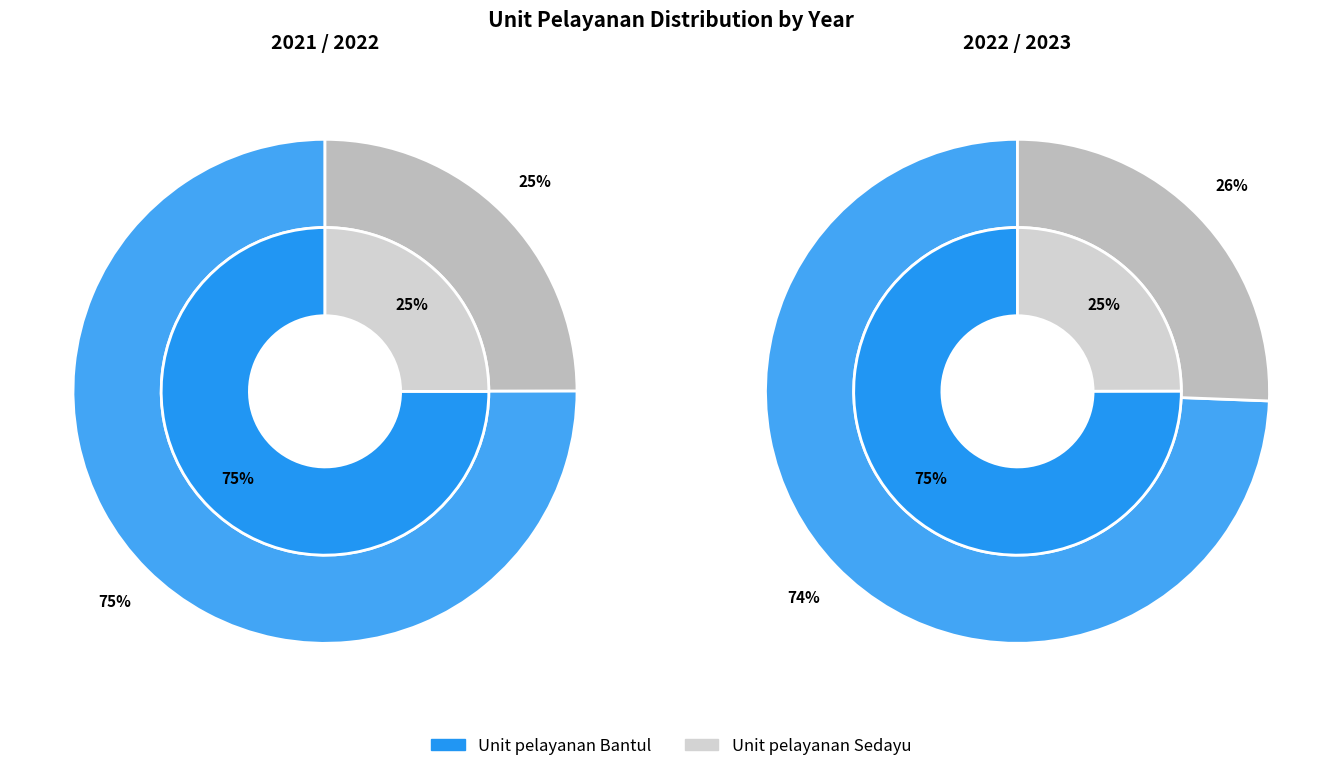

What percentage do Unit pelayanan Sedayu and Unit pelayanan Bantul together represent?

100.0%